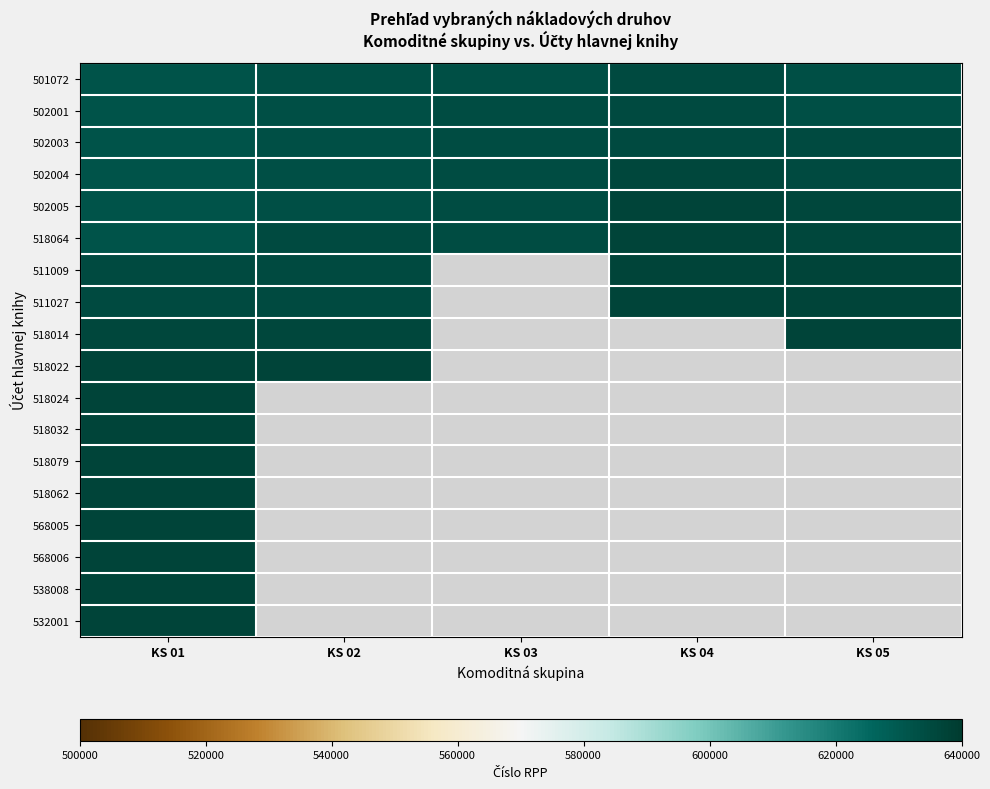

Is the value of 501072 at KS 03 greater than the value of 518024 at KS 01?

No